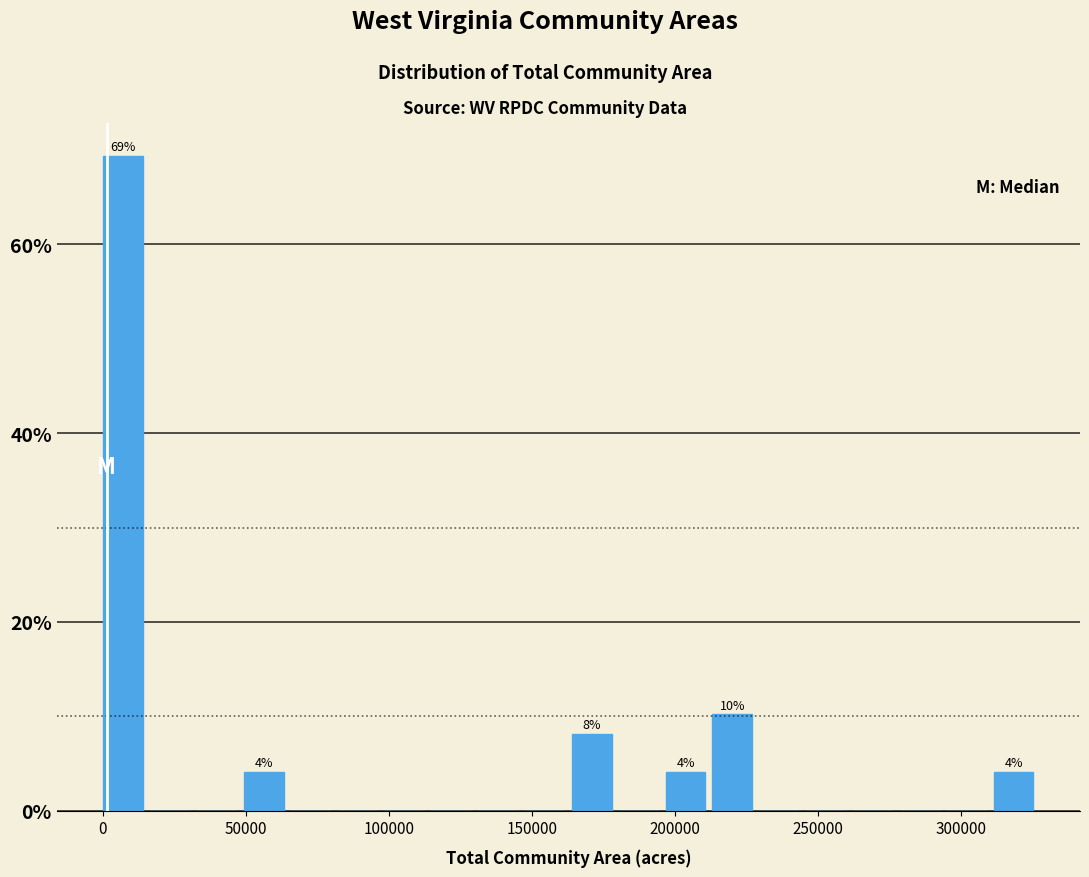

Read against the x-axis, roughly where is the centre of the tallest bar?

5000